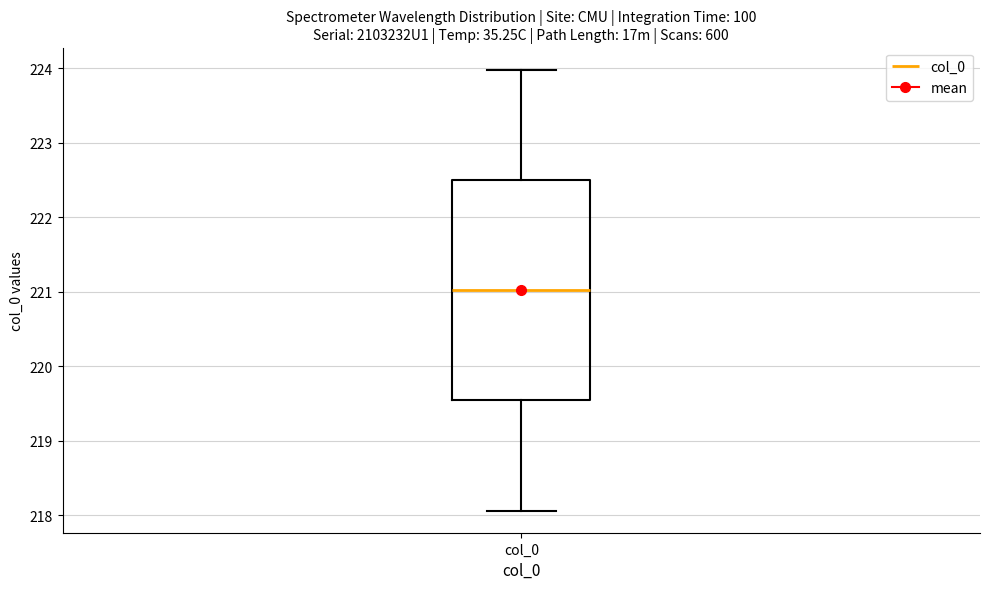

Read this box plot against the y-axis: the position of the median line, the range covered by the box, and the ends of both whiskers. The values are not printed on the chart, so give them approximately, as read against the axis.

median 221.0, box 219.5 to 222.5, whiskers 218.1 to 224.0